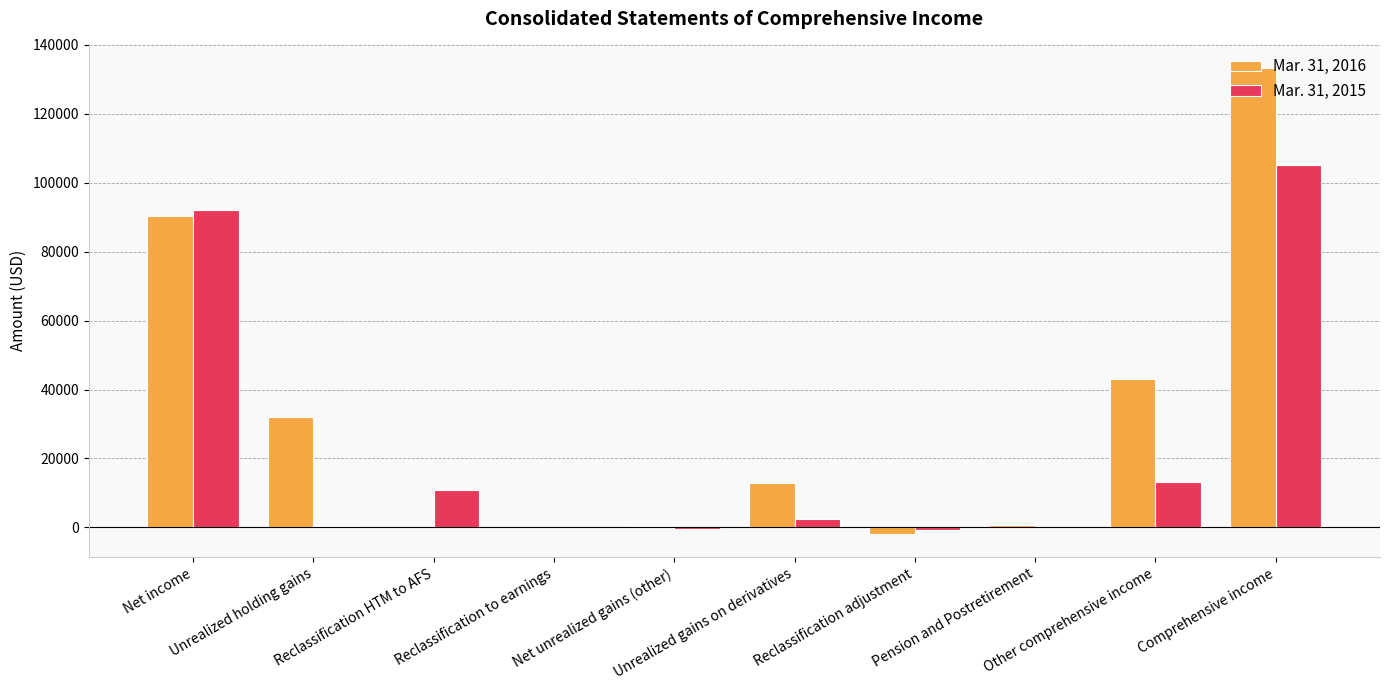

Count the number of data series in this chart.

2